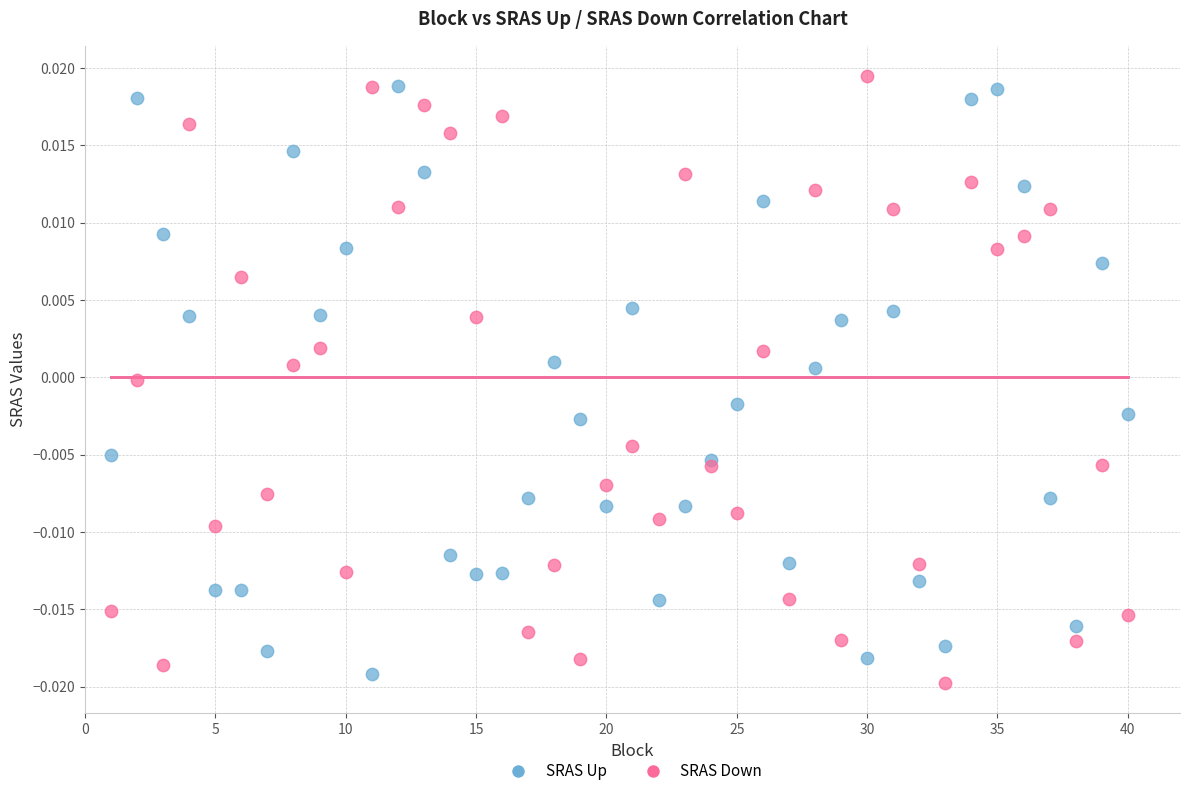

What are all the series names shown in the legend?

SRAS Up, SRAS Down